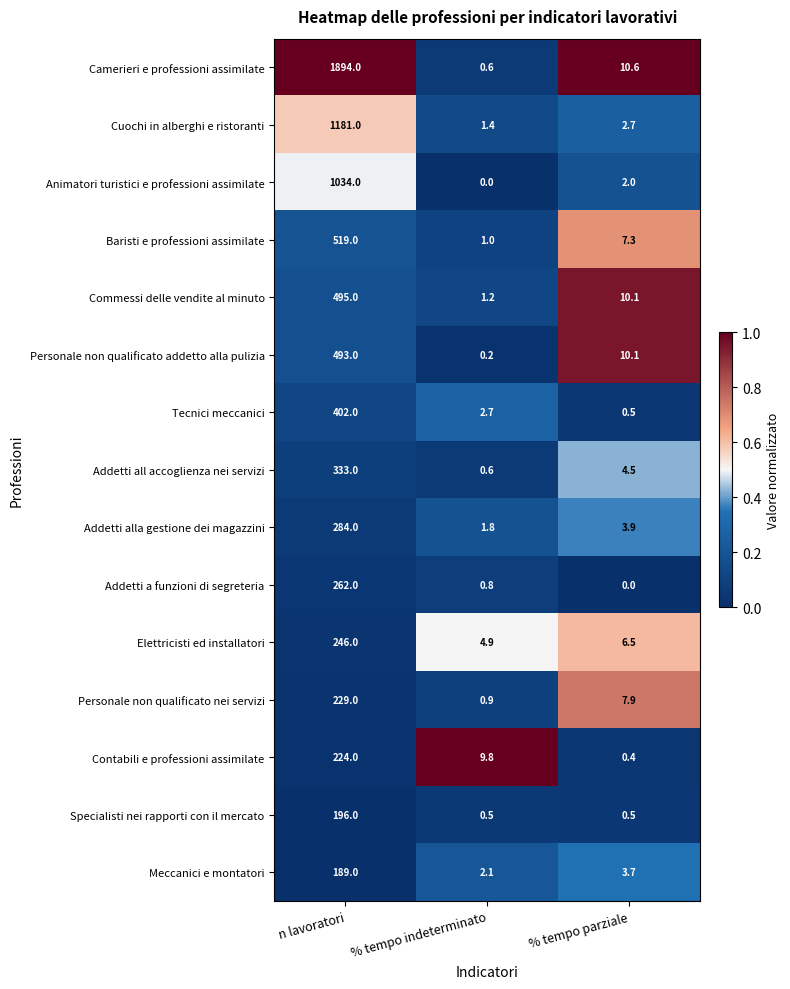

Is the value of Commessi delle vendite al minuto at % tempo indeterminato greater than the value of Elettricisti ed installatori at % tempo parziale?

No